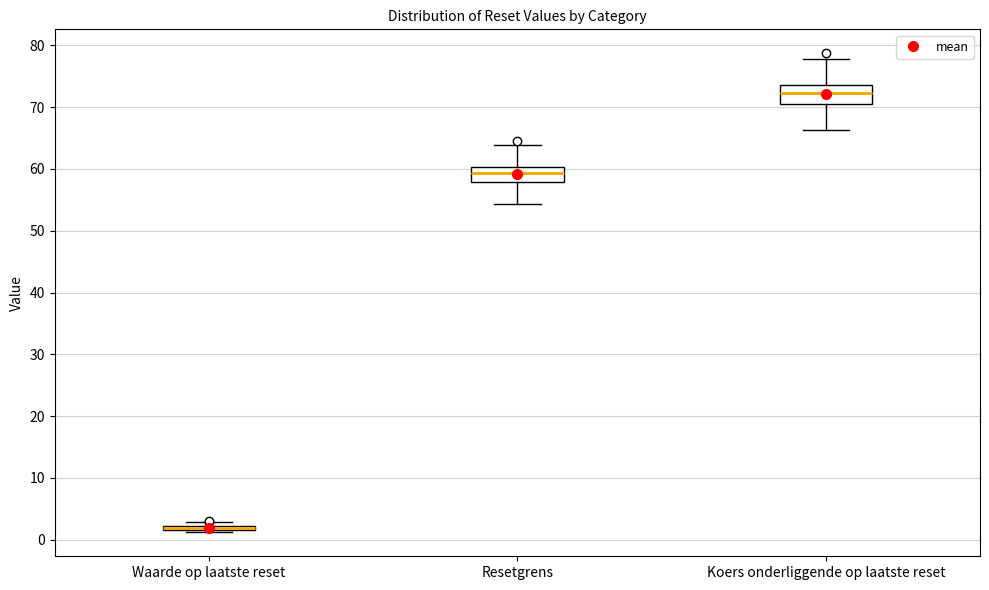

Reading left to right, transcribe this box plot: for each box, give where its median line is, the range the box spans, and where its two whiskers end, as read against the y-axis. The values are not printed on the chart, so give them approximately, as read against the axis.

Waarde op laatste reset: box collapsed to a line at 2, whiskers 1 to 3
Resetgrens: median 59, box 58 to 60, whiskers 54 to 64
Koers onderliggende op laatste reset: median 72, box 71 to 74, whiskers 66 to 78